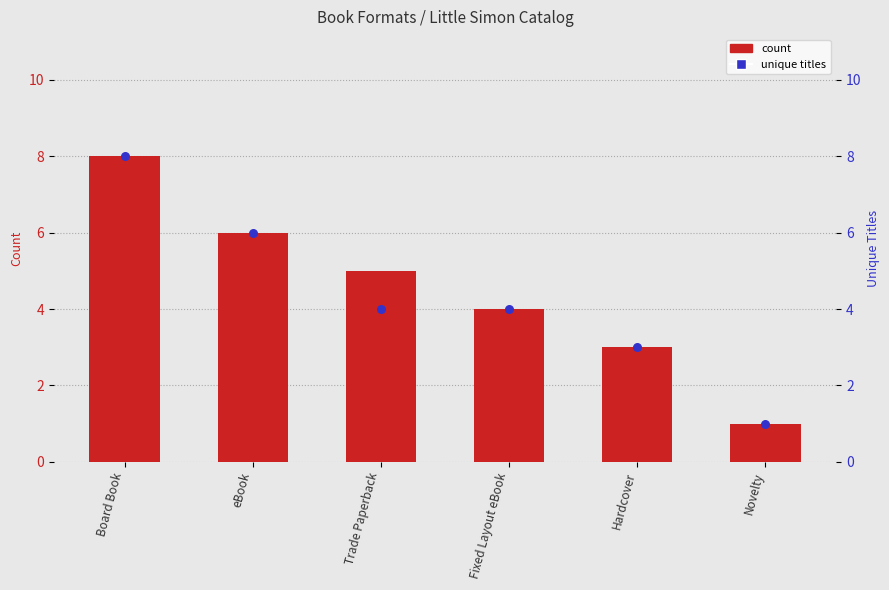

What is the total value across all series at Hardcover?

6